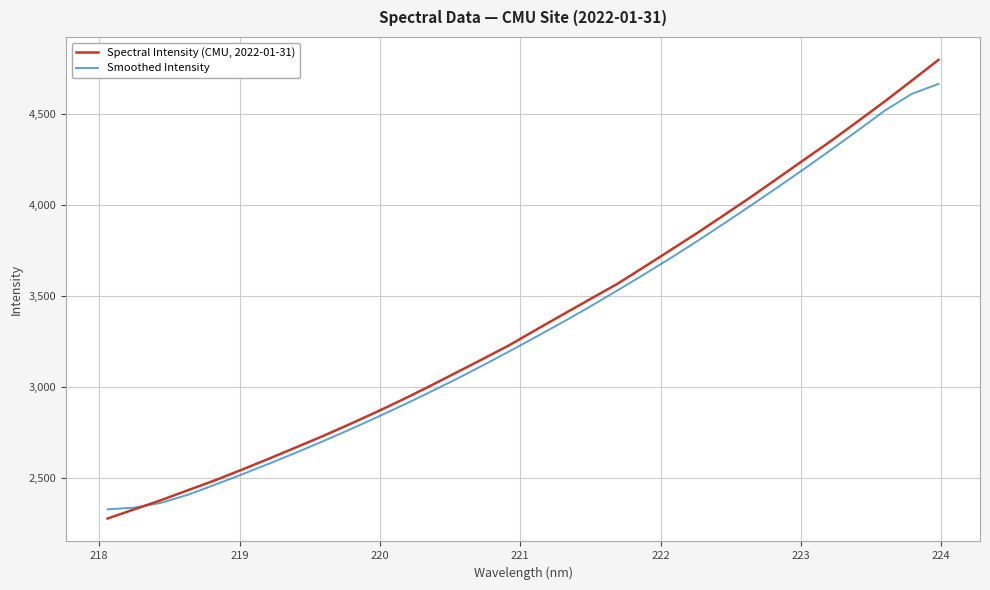

What are all the series names shown in the legend?

Spectral Intensity (CMU, 2022-01-31), Smoothed Intensity